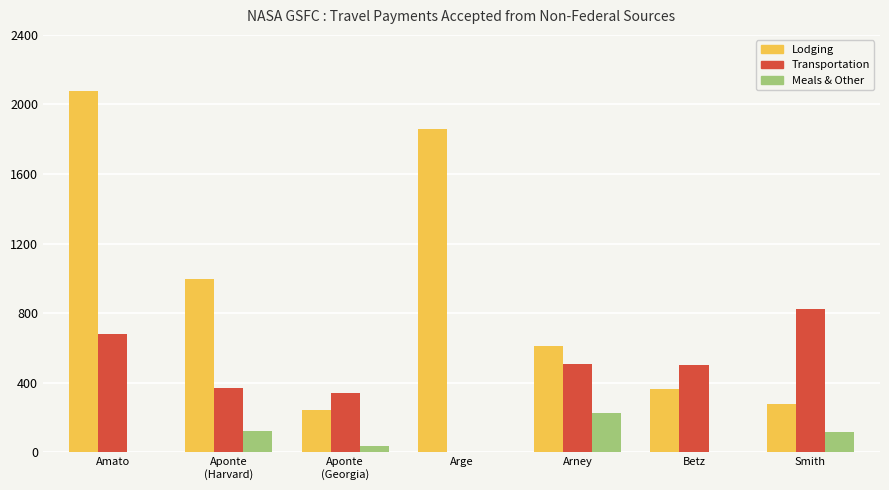

Is the value of Lodging at Betz greater than the value of Meals & Other at Amato?

Yes